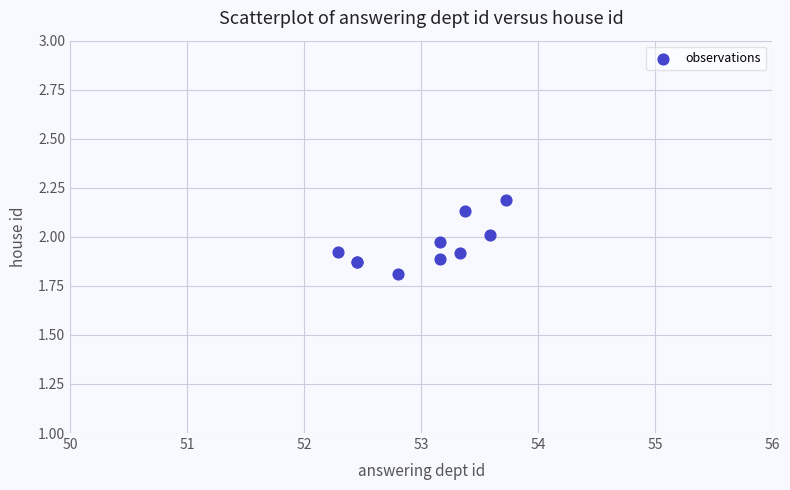

What Y value in the scatter plot is closest to 1?

1.8